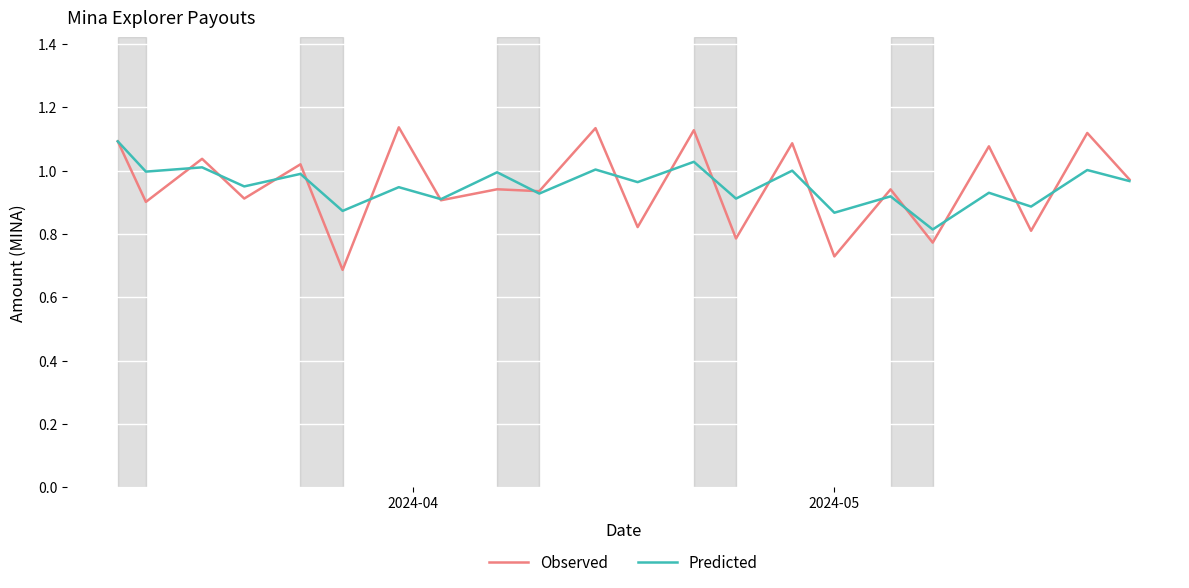

Which series has the widest spread of values?

Observed